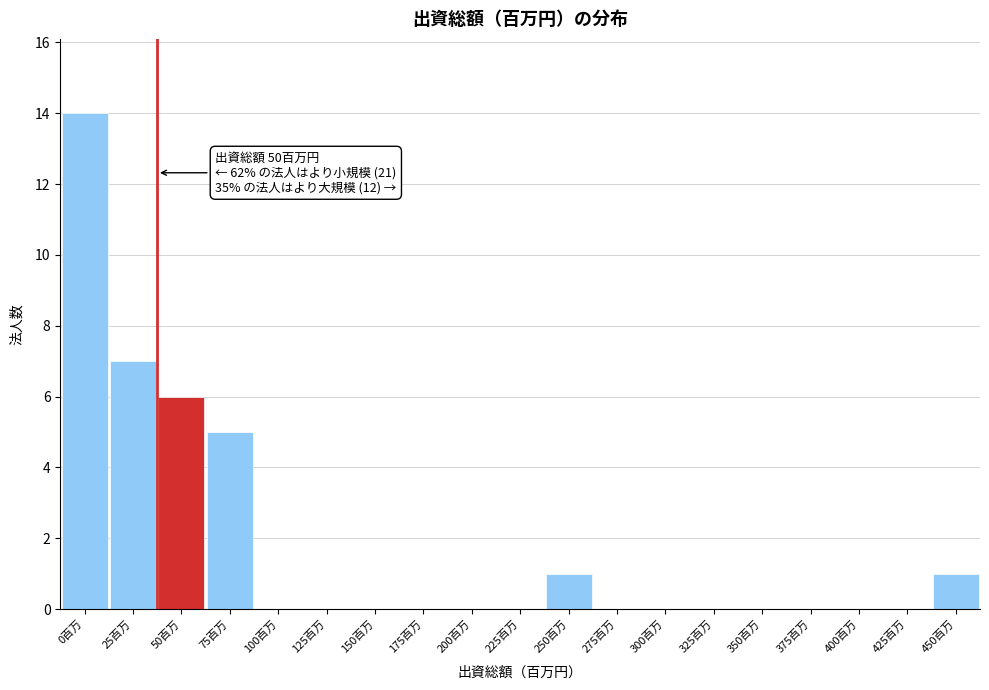

Reading right to left, transcribe all the data shown in this chart.

450百万=1	425百万=0	400百万=0	375百万=0	350百万=0	325百万=0	300百万=0	275百万=0	250百万=1	225百万=0	200百万=0	175百万=0	150百万=0	125百万=0	100百万=0	75百万=5	50百万=6	25百万=7	0百万=14